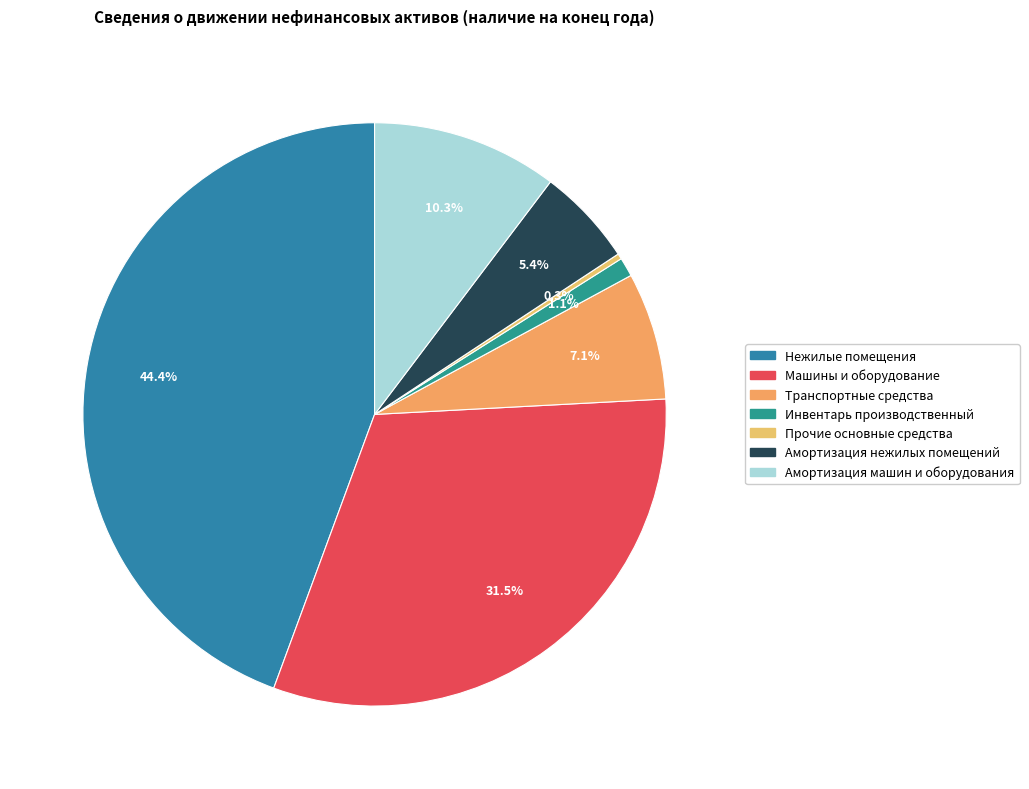

How many segments does this pie chart have?

7